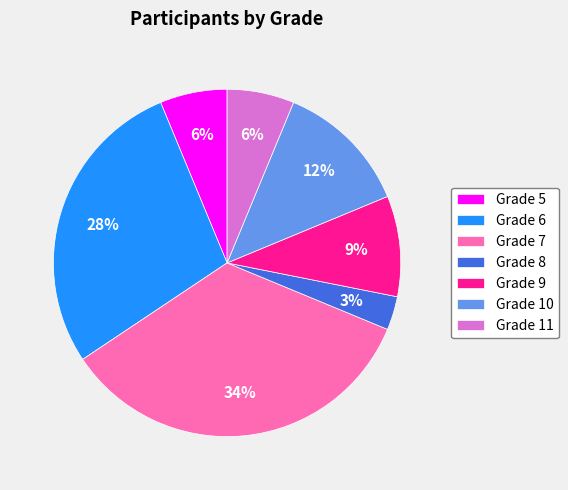

How many segments does this pie chart have?

7